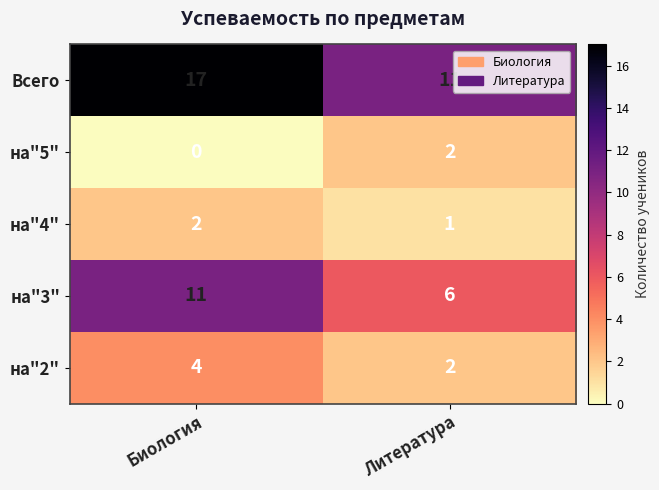

What is the greatest value displayed?

17